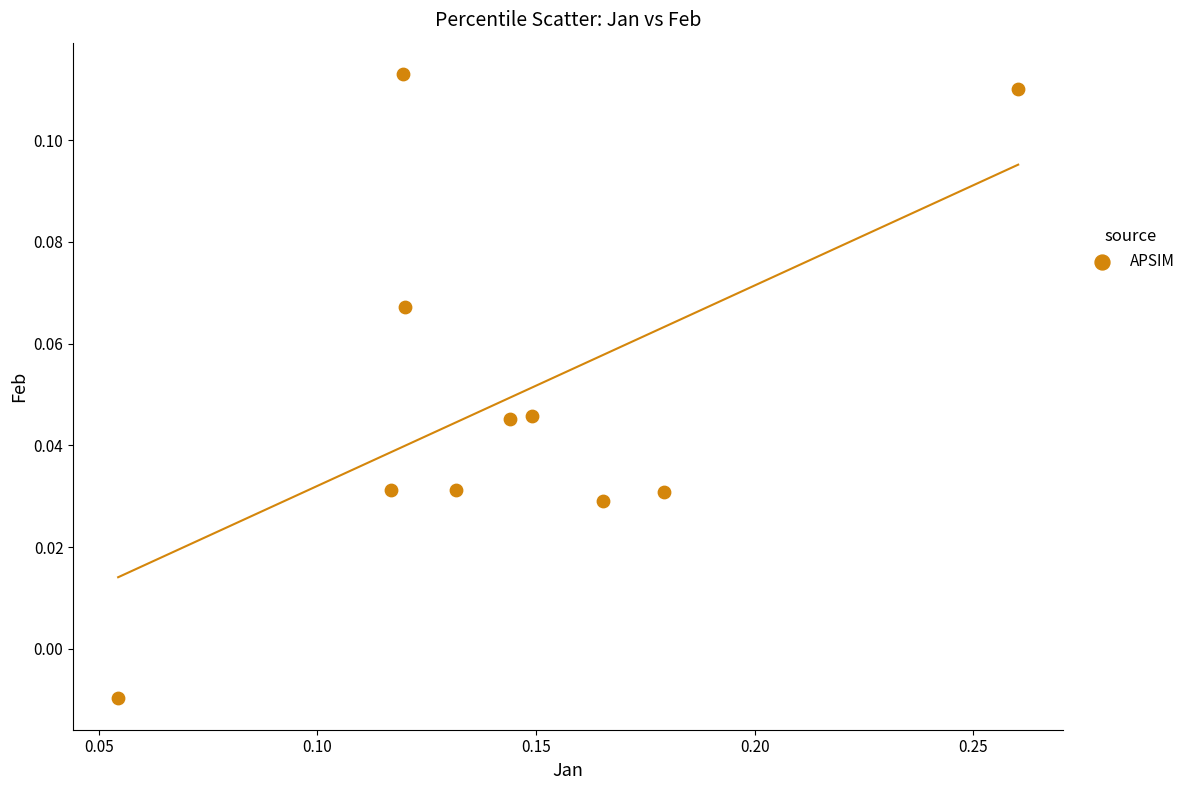

Count the number of points in this scatter plot.

10